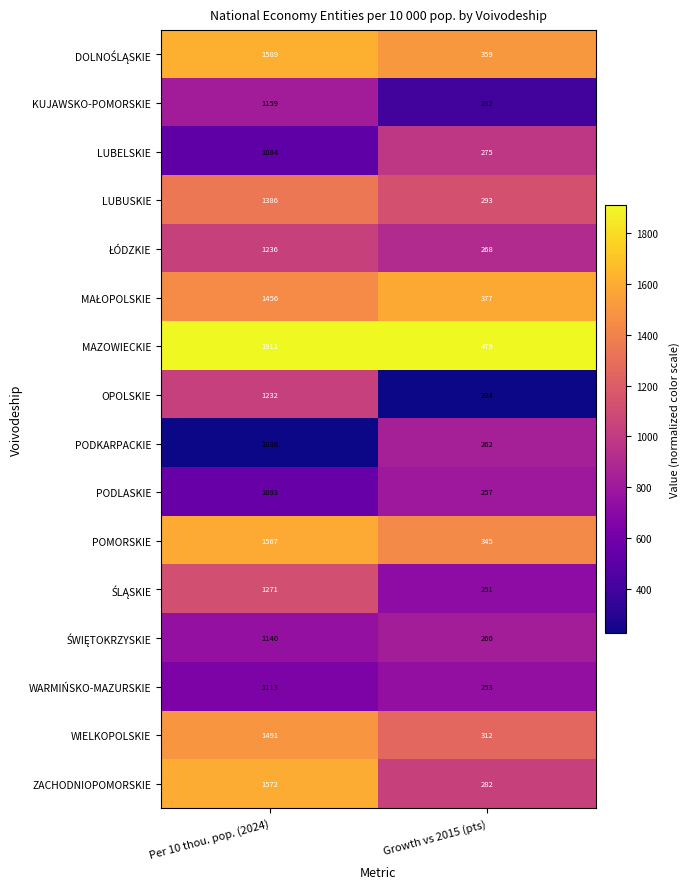

What is the average value of the WARMIŃSKO-MAZURSKIE series?

683